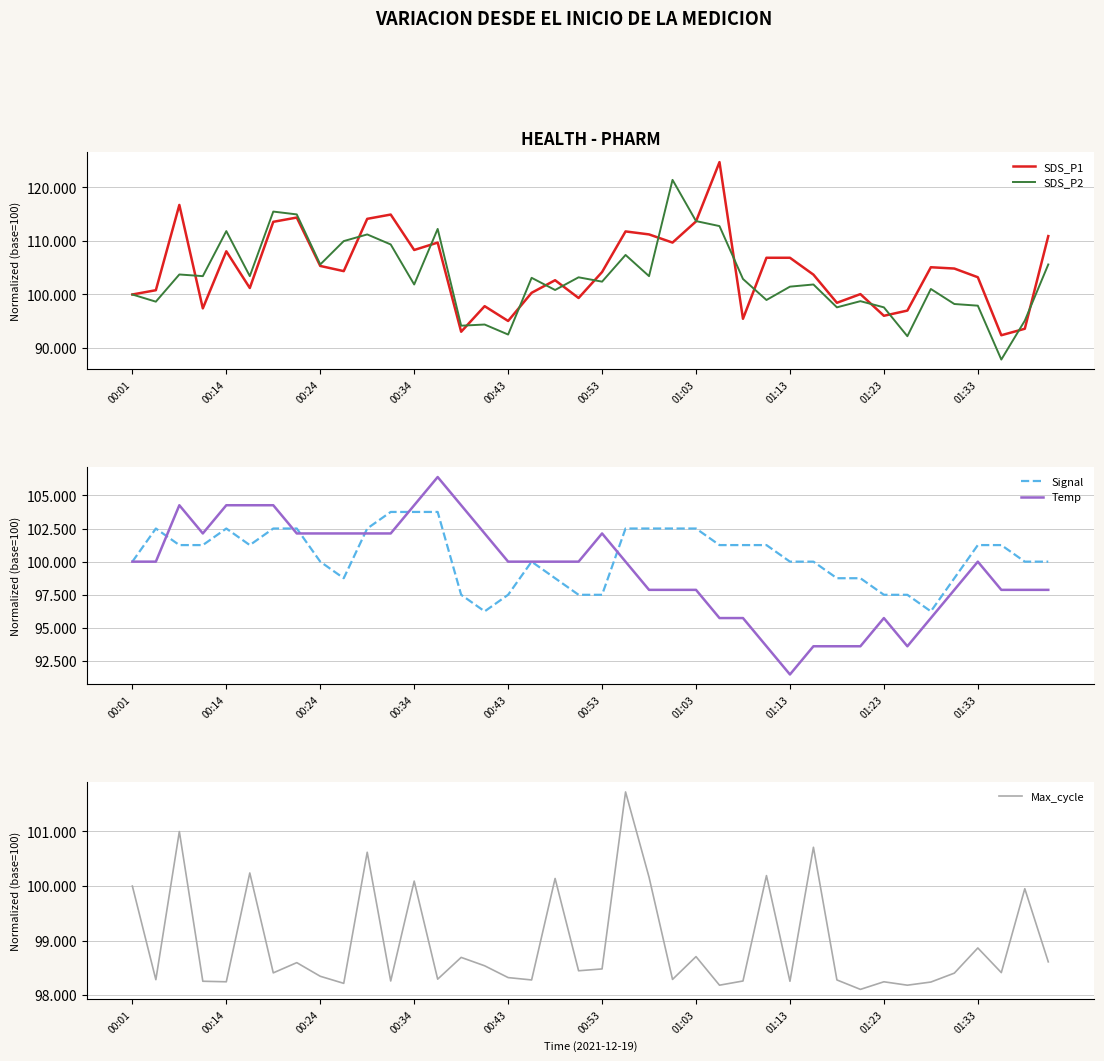

What value does the SDS_P1 series have at 01:33?

103.2